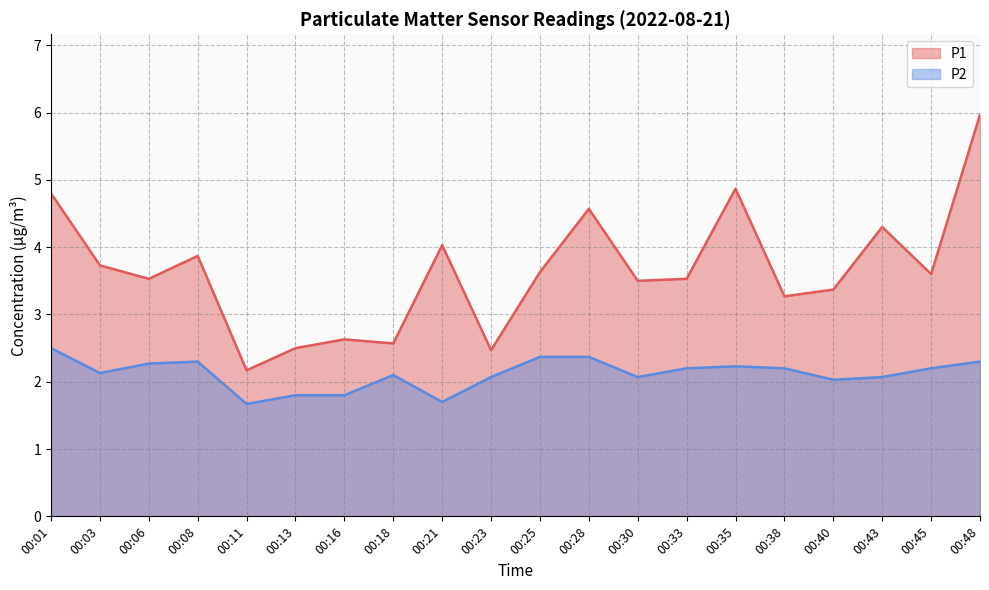

Reading left to right, transcribe all the data shown in this chart.

P1: 00:01=4.8	00:03=3.7	00:06=3.5	00:08=3.9	00:11=2.2	00:13=2.5	00:16=2.6	00:18=2.6	00:21=4.0	00:23=2.5	00:25=3.6	00:28=4.6	00:30=3.5	00:33=3.5	00:35=4.9	00:38=3.3	00:40=3.4	00:43=4.3	00:45=3.6	00:48=6.0
P2: 00:01=2.5	00:03=2.1	00:06=2.3	00:08=2.3	00:11=1.7	00:13=1.8	00:16=1.8	00:18=2.1	00:21=1.7	00:23=2.1	00:25=2.4	00:28=2.4	00:30=2.1	00:33=2.2	00:35=2.2	00:38=2.2	00:40=2.0	00:43=2.1	00:45=2.2	00:48=2.3